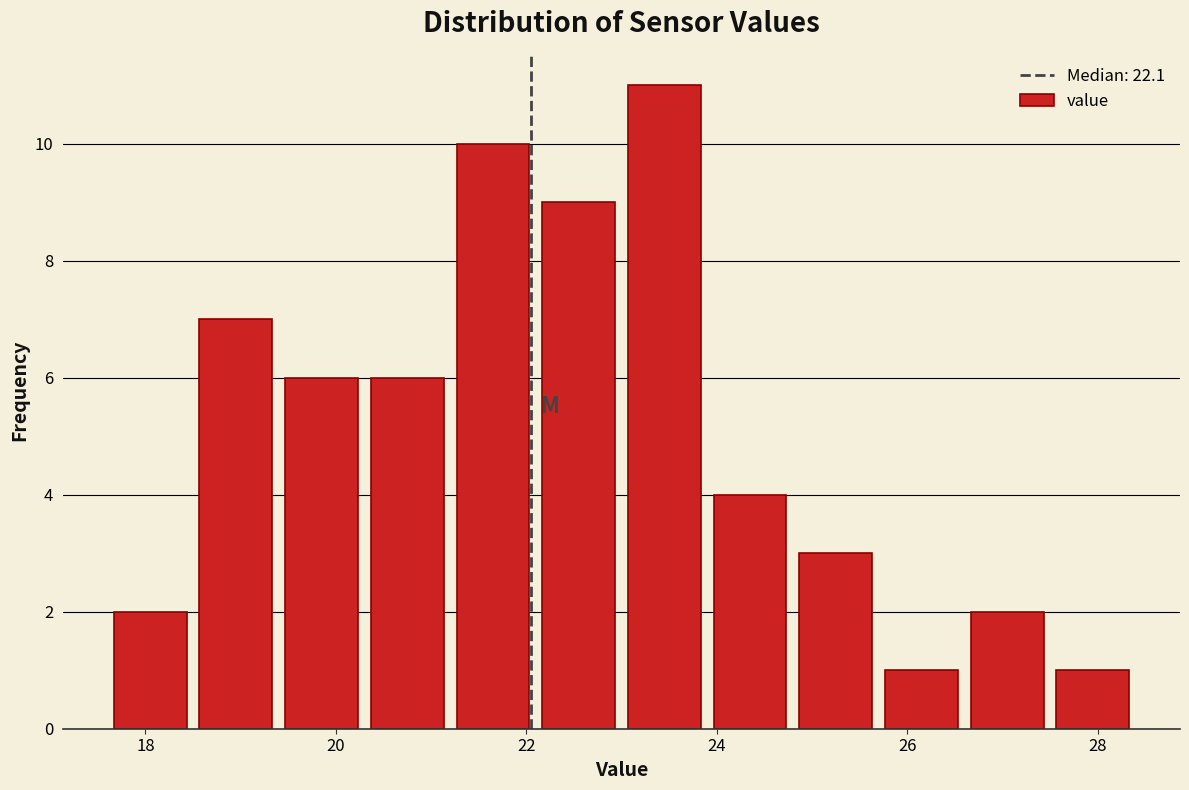

Which range on the x-axis has the tallest bar?

23.0 to 23.9